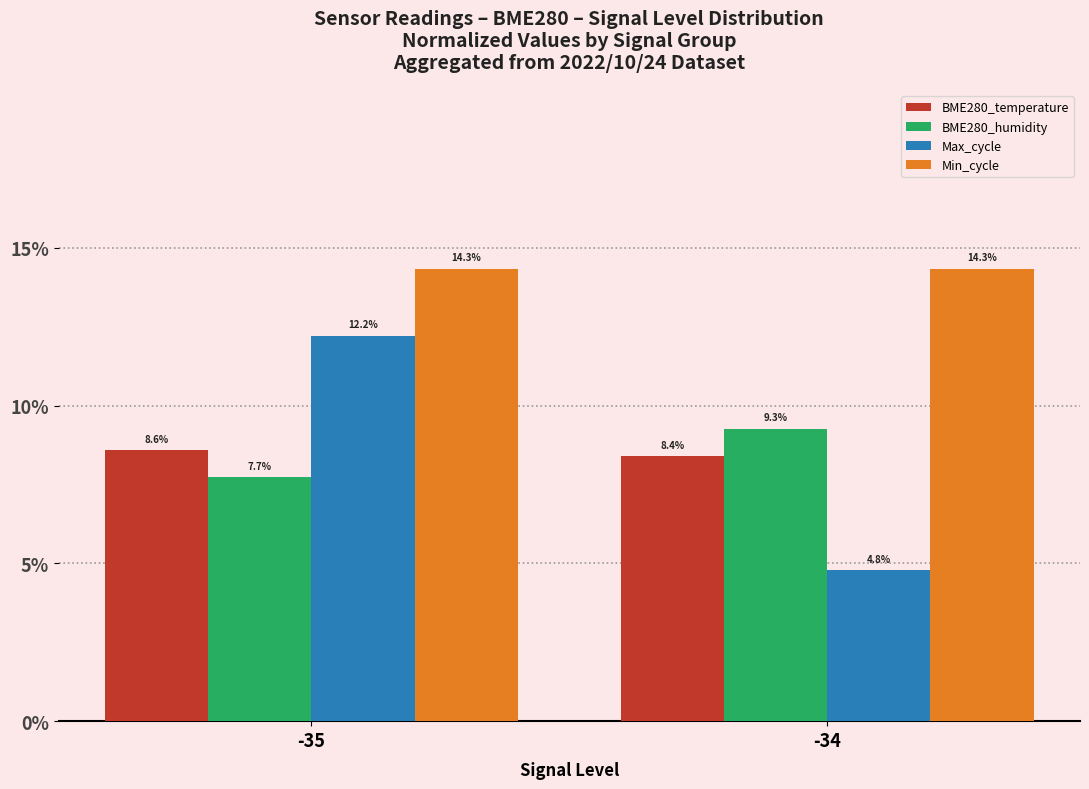

What is the total value across all series at -34?

36.8